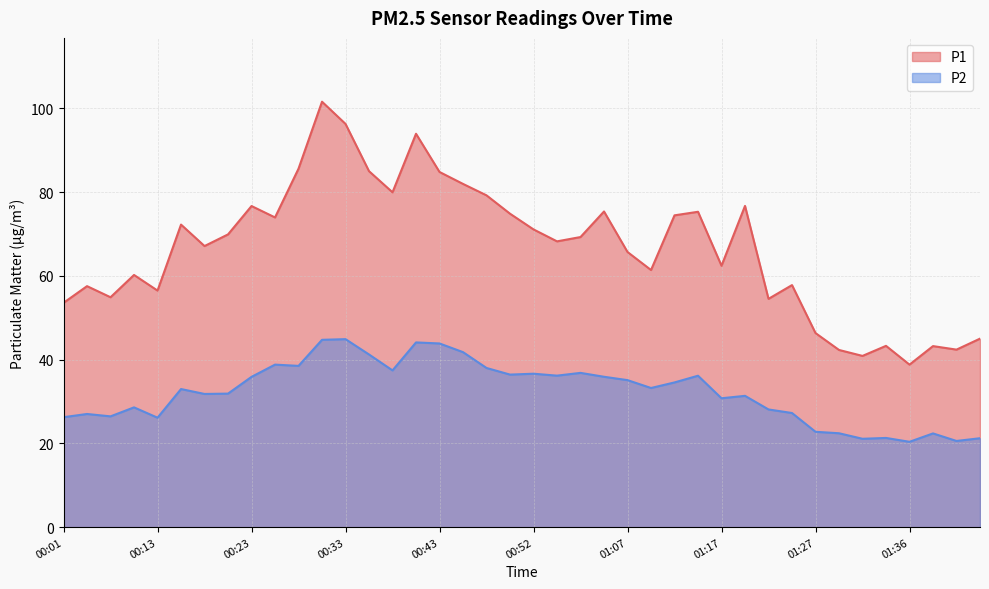

How many series are shown in this chart?

2